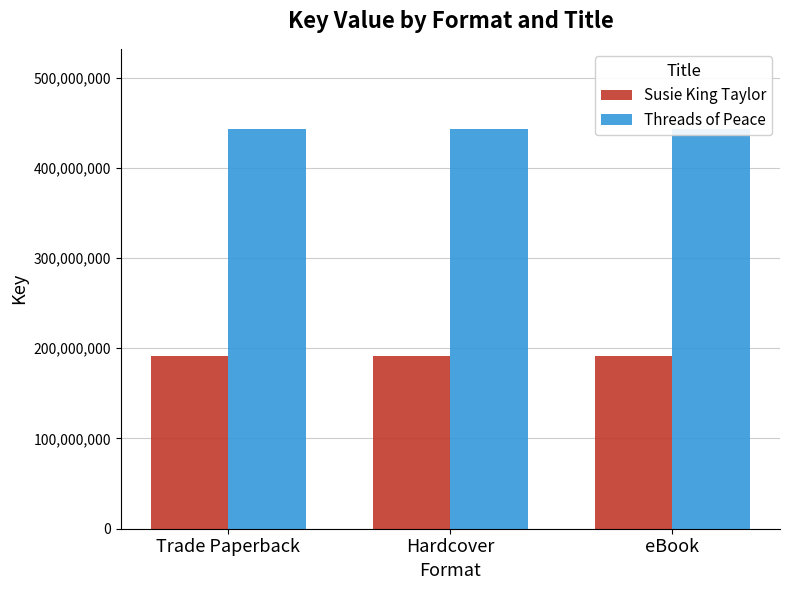

The value of Threads of Peace at Hardcover is 302080875. True or false?

False